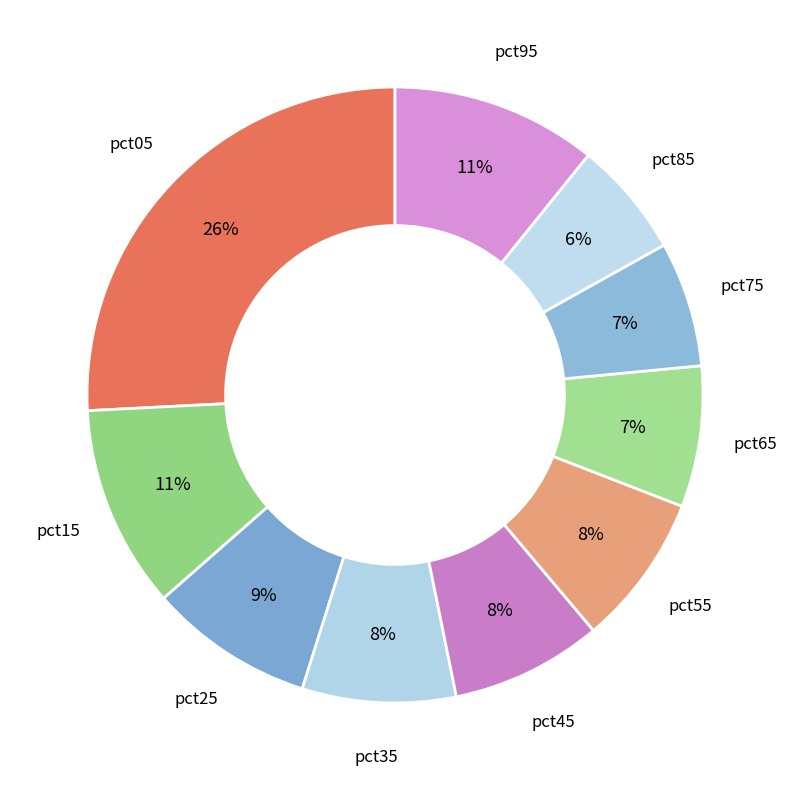

What percentage is the pct75 slice, to the nearest percent?

7%